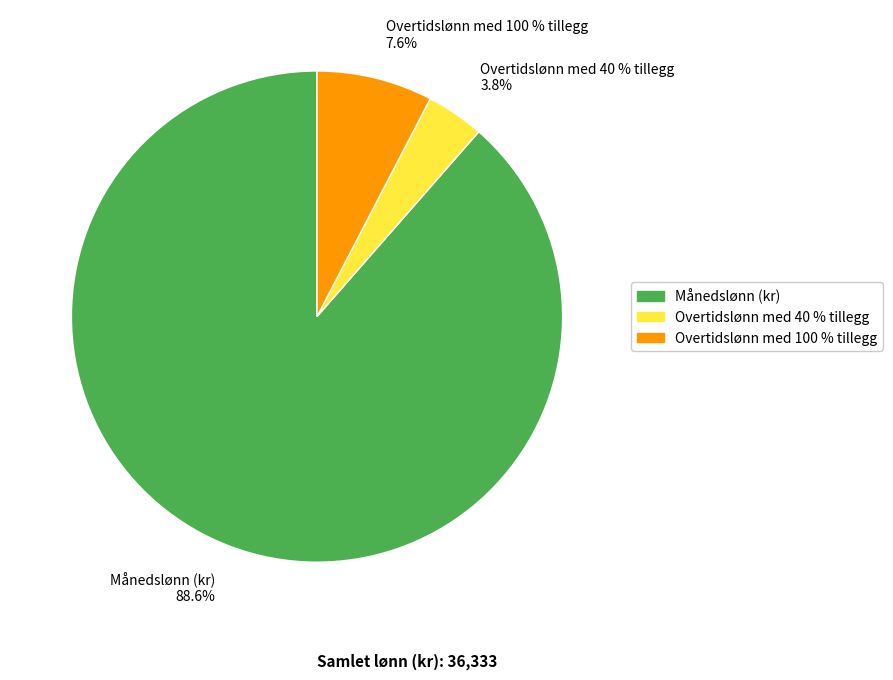

What is the ratio of the value at Månedslønn (kr) to the value at Overtidslønn med 100 % tillegg?

11.6